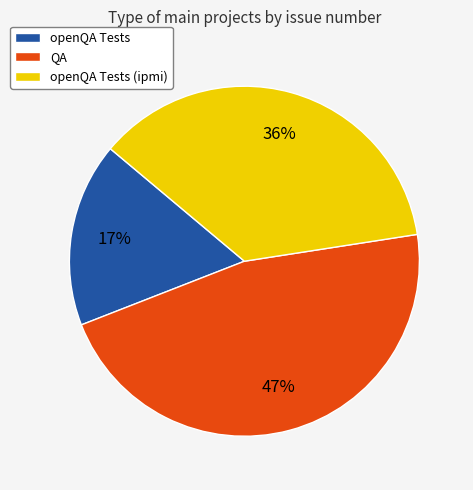

Rank the categories by value from lowest to highest.

openQA Tests, openQA Tests (ipmi), QA